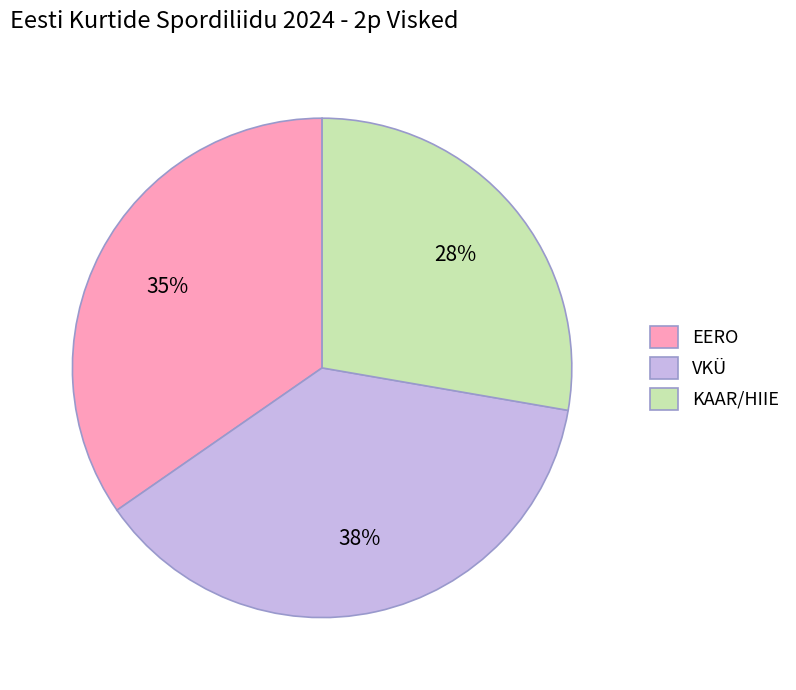

To the nearest percent, what is the difference between the largest and smallest slice percentages?

10%